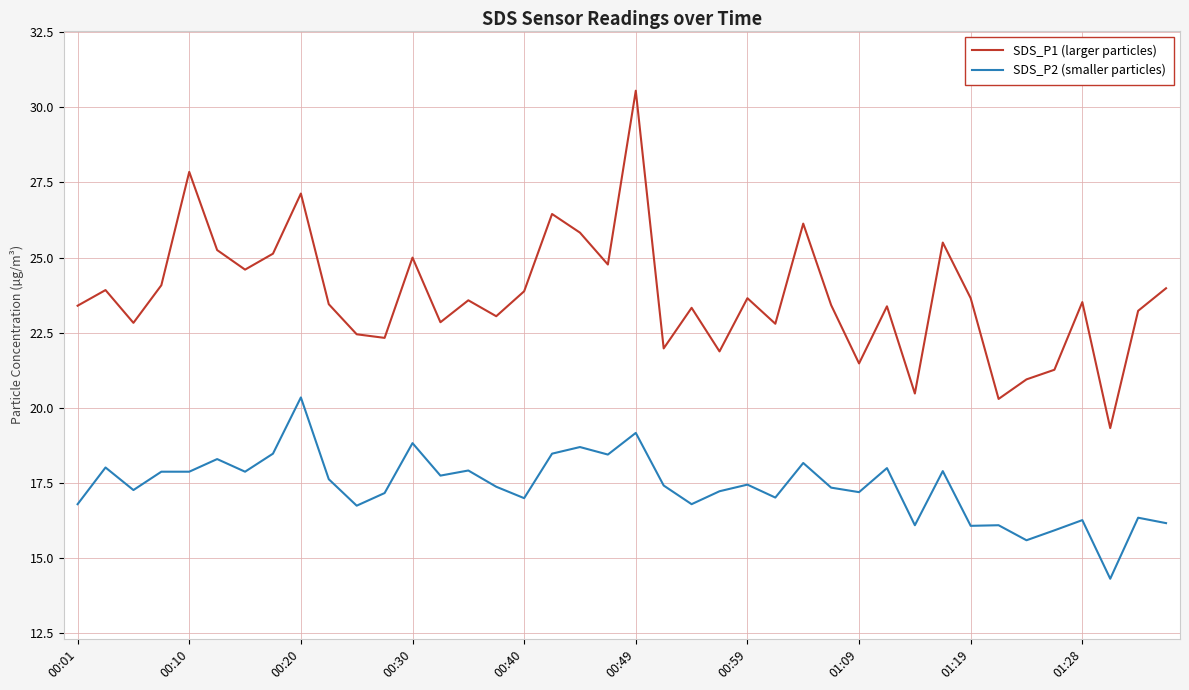

True or false: SDS_P2 (smaller particles) and SDS_P1 (larger particles) intersect in this chart.

False